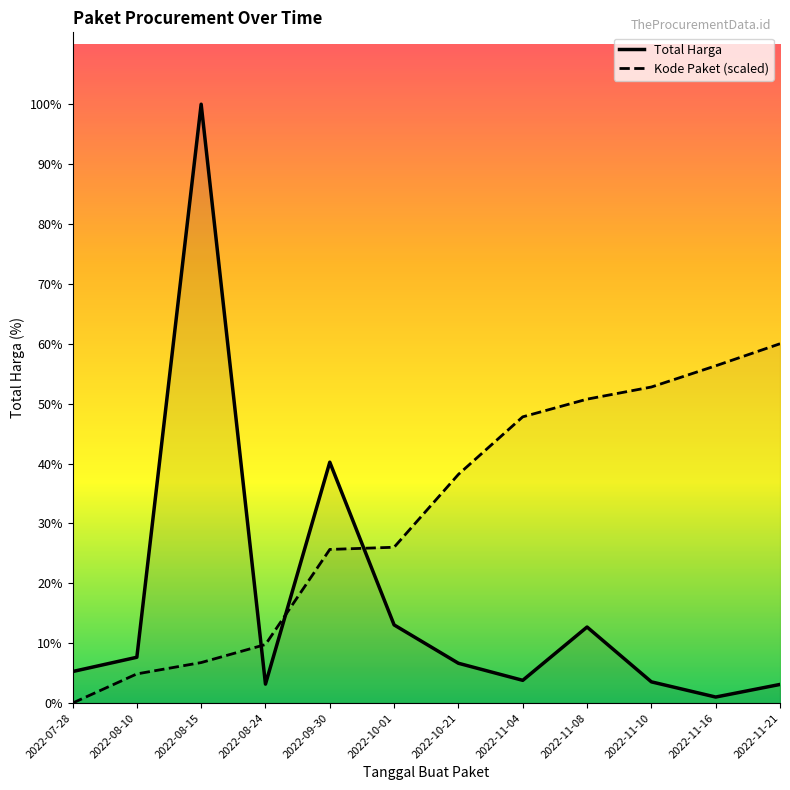

Is it true that Kode Paket equals 213476711.9 at 2022-11-16?

True